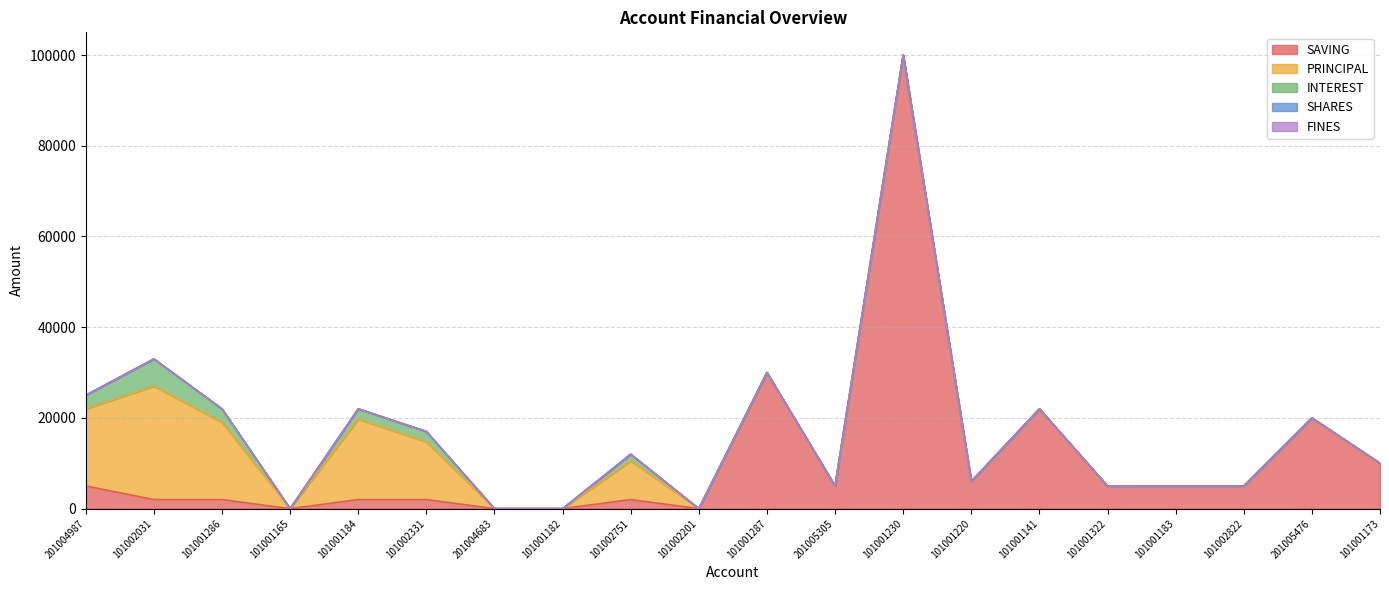

What is the average value of the SAVING series?

11150